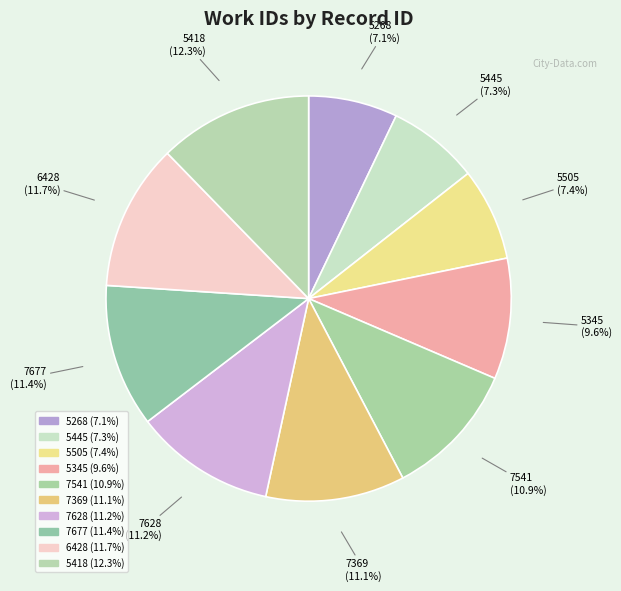

To the nearest percent, what is the difference between the largest and smallest slice percentages?

5%